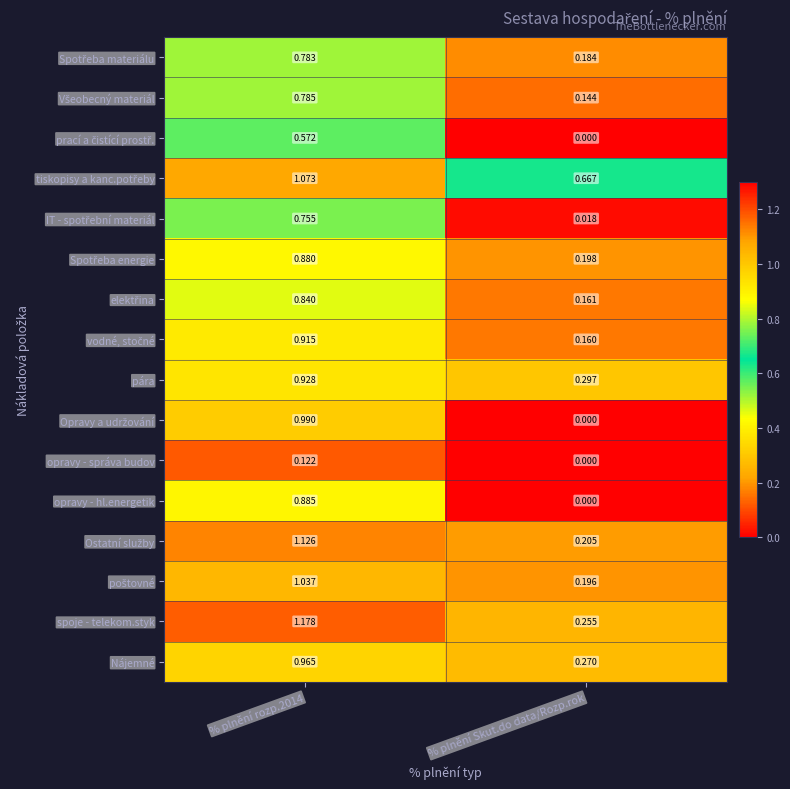

How many categories are shown in the chart?

2